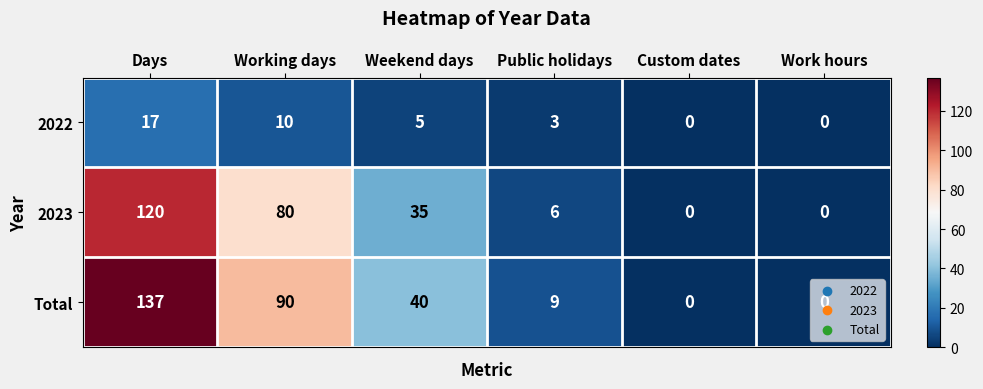

What is the greatest value displayed?

137